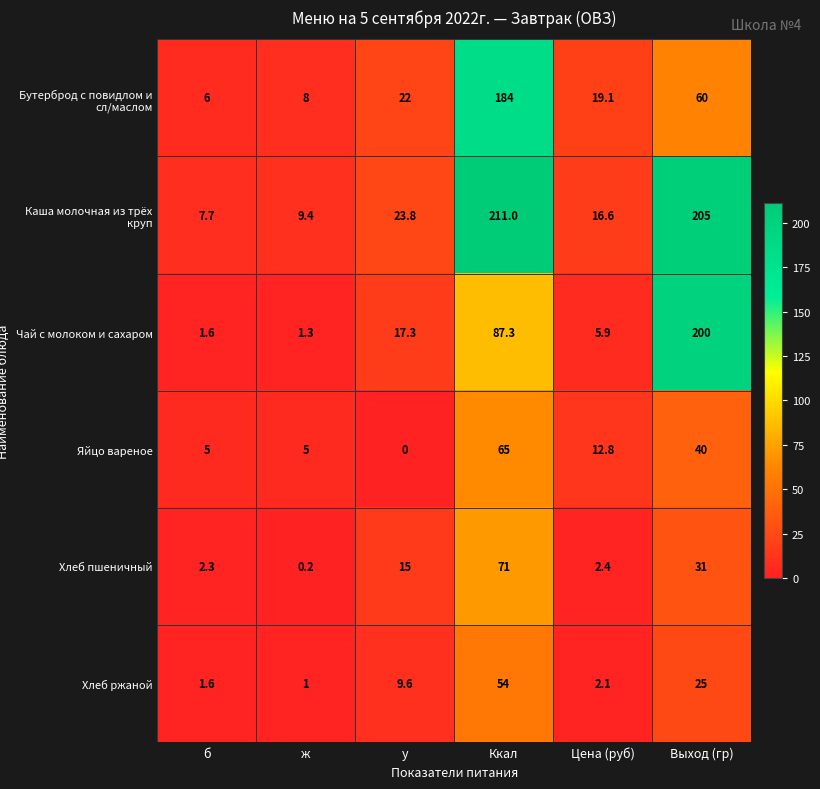

Which series has the widest spread of values?

Каша молочная из трёх круп